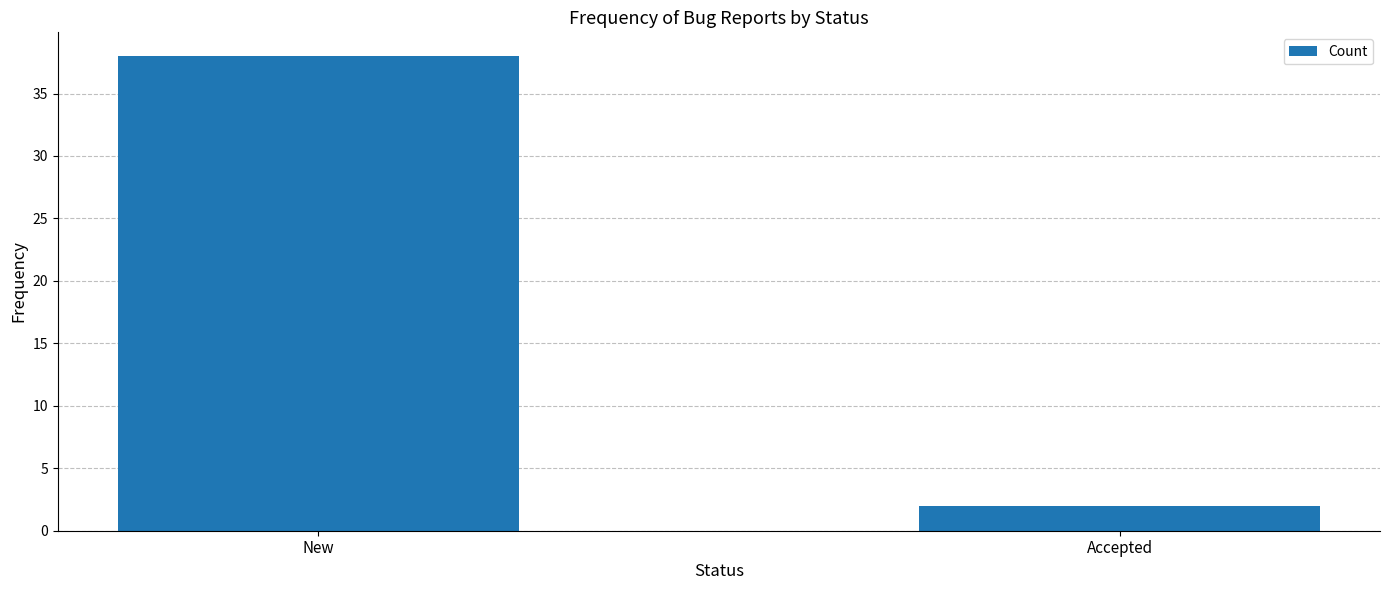

Are the bars horizontal?

No